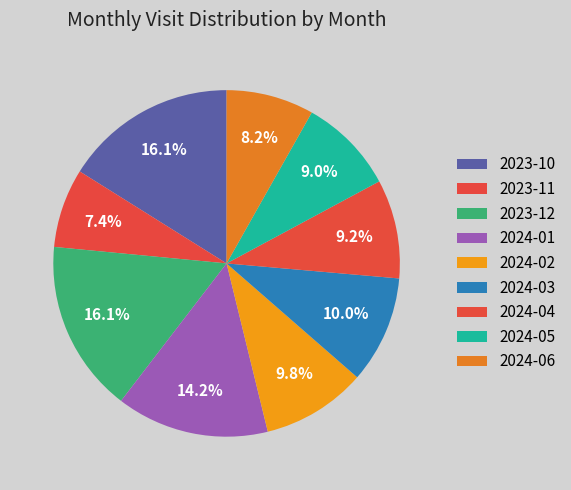

Which category has the smallest portion of the pie?

2023-11